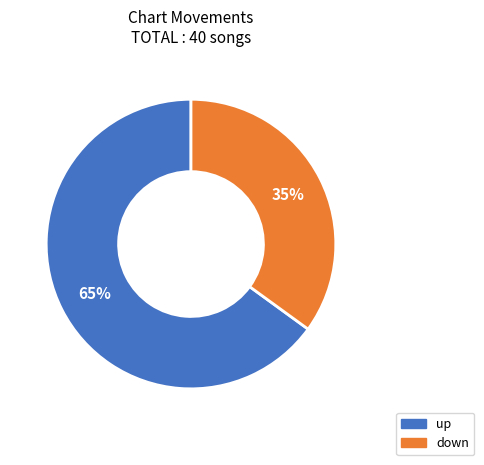

To the nearest percent, what is the difference between the largest and smallest slice percentages?

30%